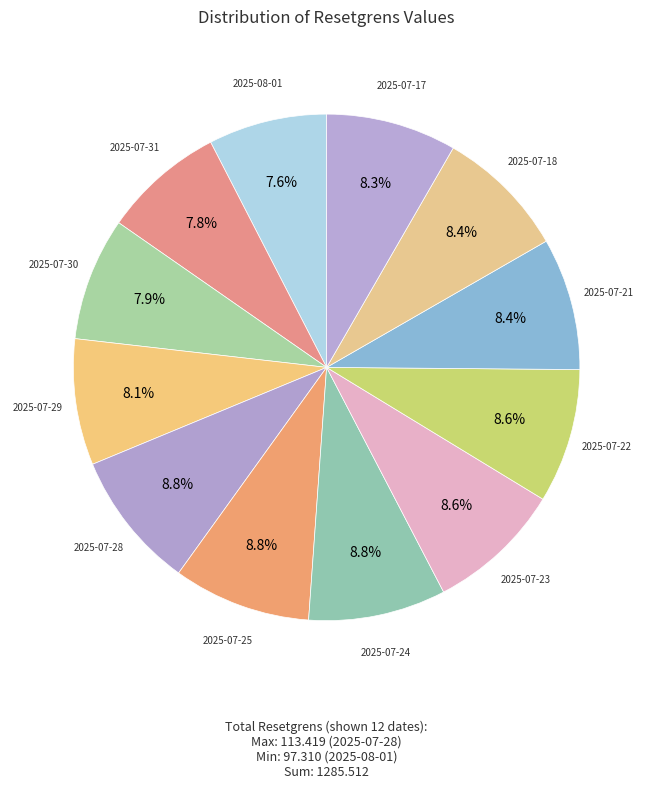

Rank the categories by value from lowest to highest.

2025-08-01, 2025-07-31, 2025-07-30, 2025-07-29, 2025-07-17, 2025-07-18, 2025-07-21, 2025-07-22, 2025-07-23, 2025-07-24, 2025-07-25, 2025-07-28